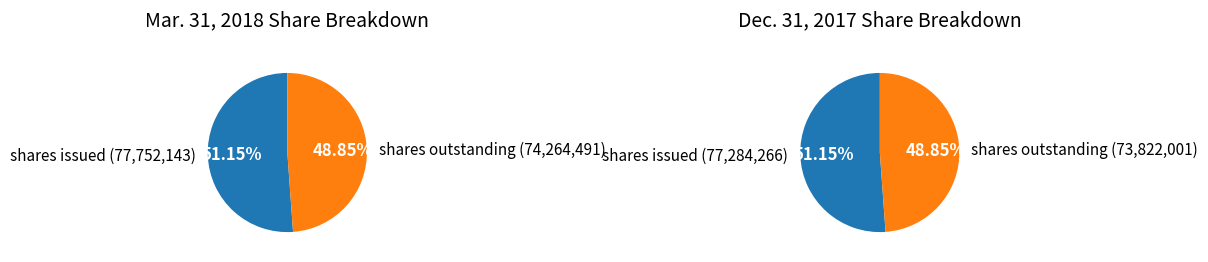

How many slices are in this pie chart?

2